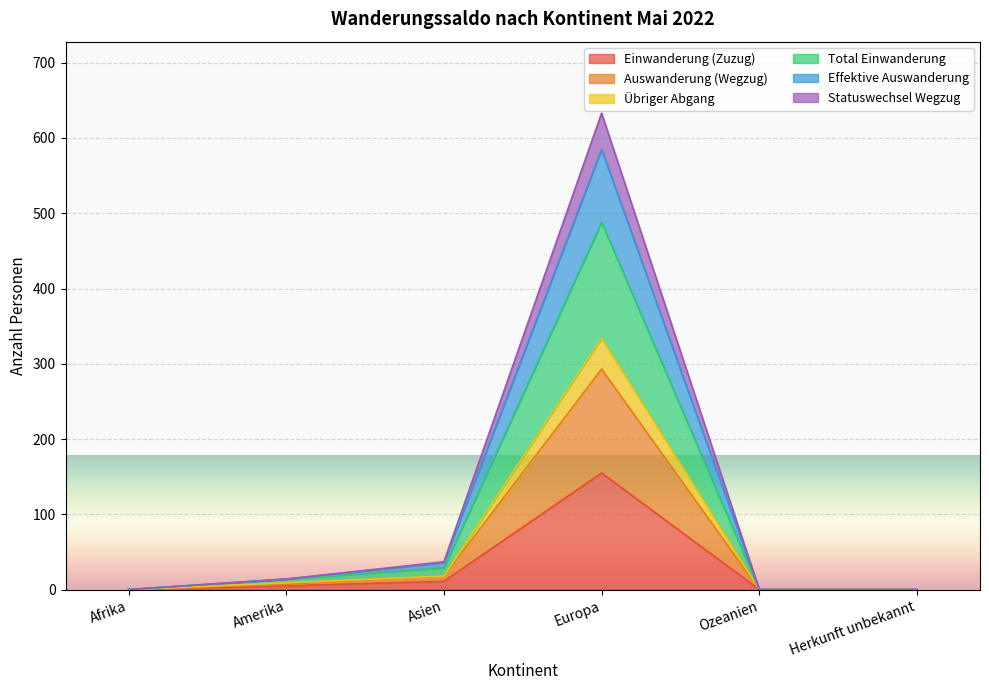

True or false: Statuswechsel Wegzug and Total Einwanderung cross at least once.

False